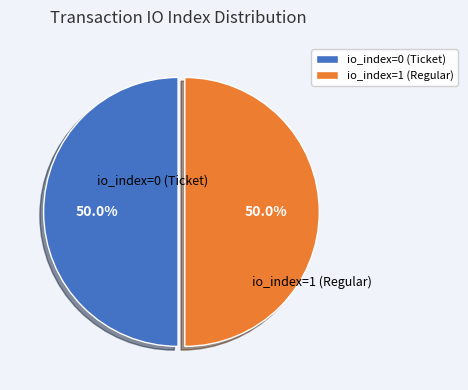

What percentage do io_index=0 (Ticket) and io_index=1 (Regular) together represent?

100.0%